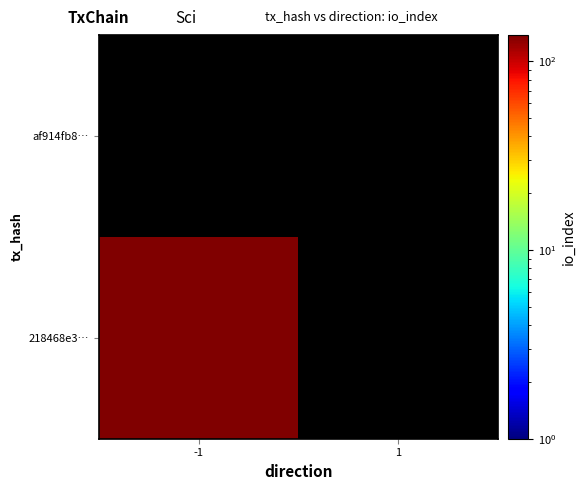

How many 218468e3865cb47c37f4afeb4dfc4752fb9c843 values are between -1 and 138?

2